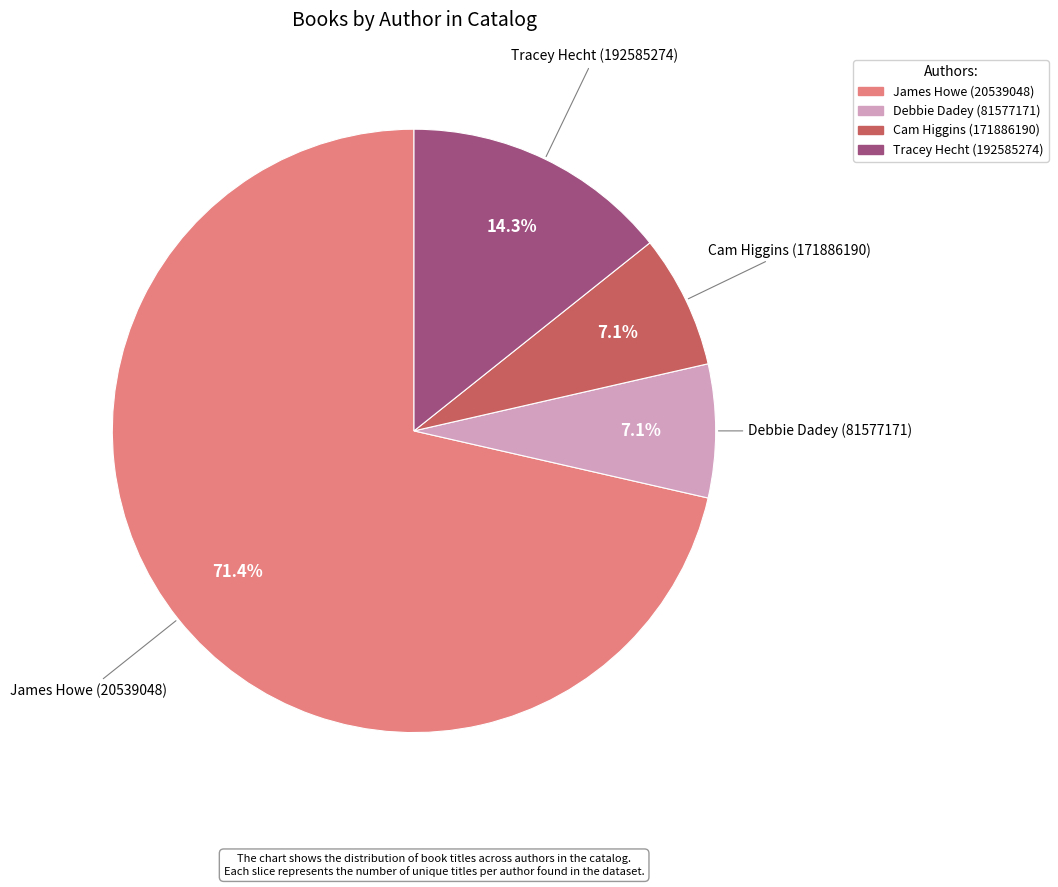

What is the ratio of the value at Tracey Hecht (192585274) to the value at Debbie Dadey (81577171)?

2.0